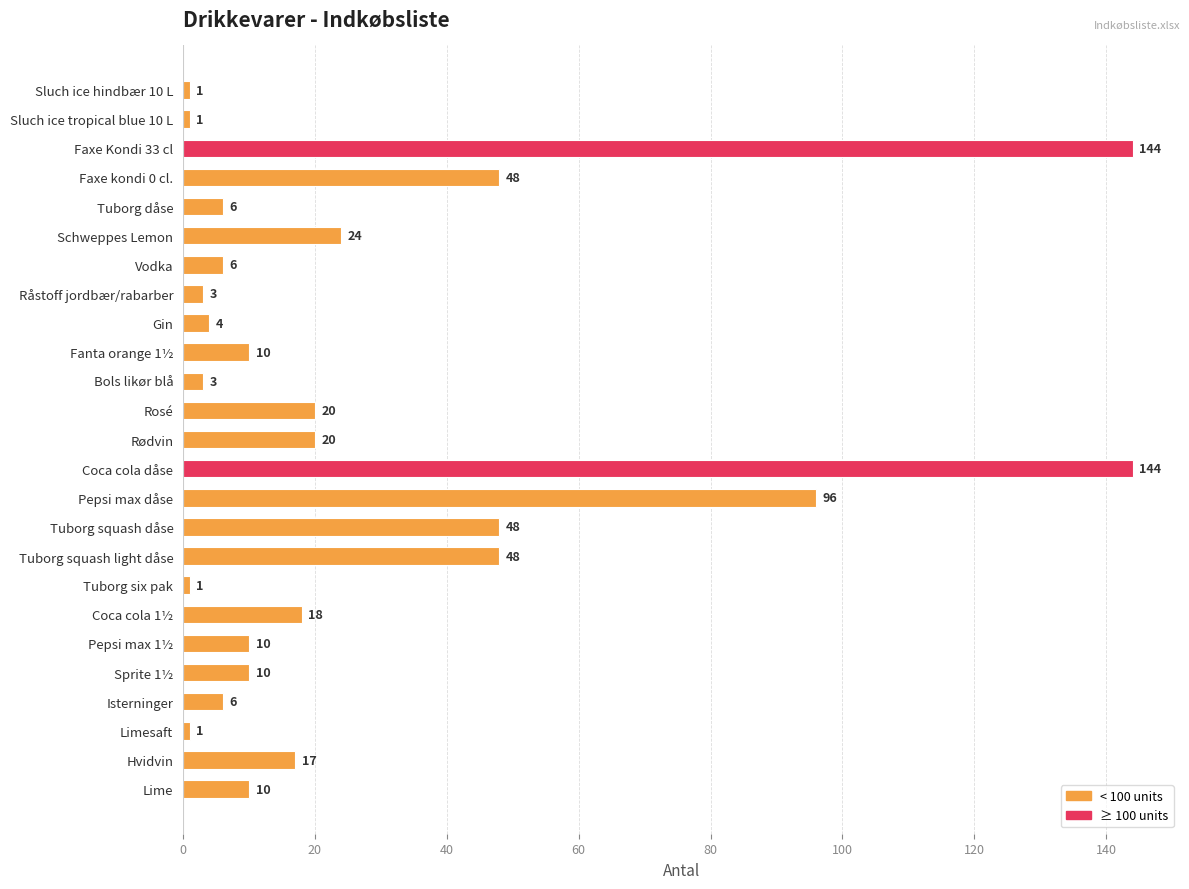

What value does the data have at Coca cola dåse?

144